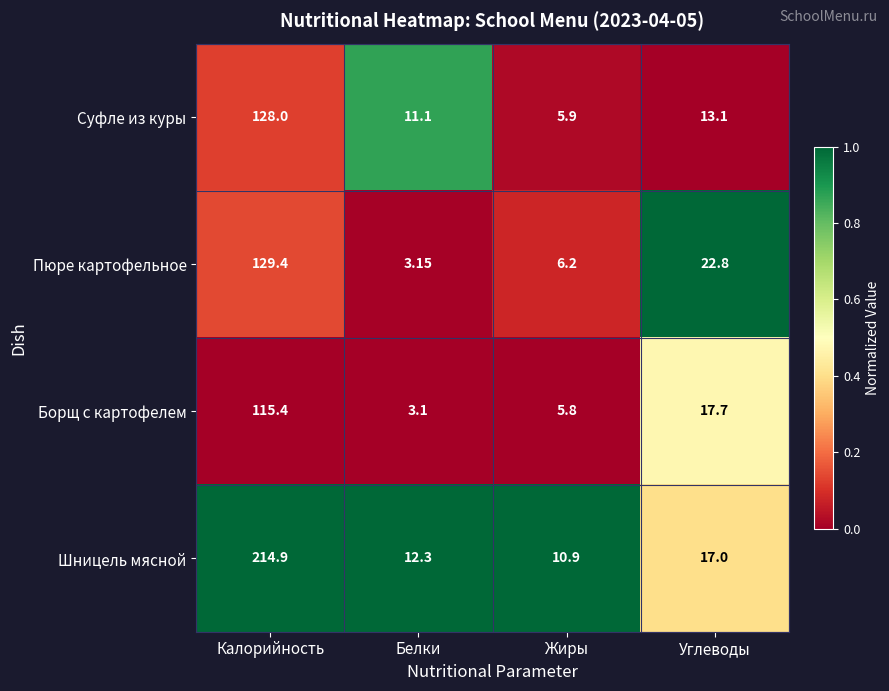

Is the value of Суфле из куры at Жиры greater than the value of Борщ с картофелем at Углеводы?

No